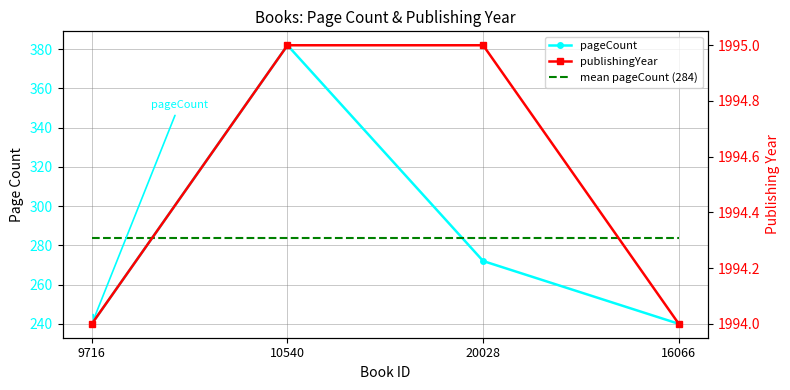

True or false: mean pageCount (284) and publishingYear intersect in this chart.

False